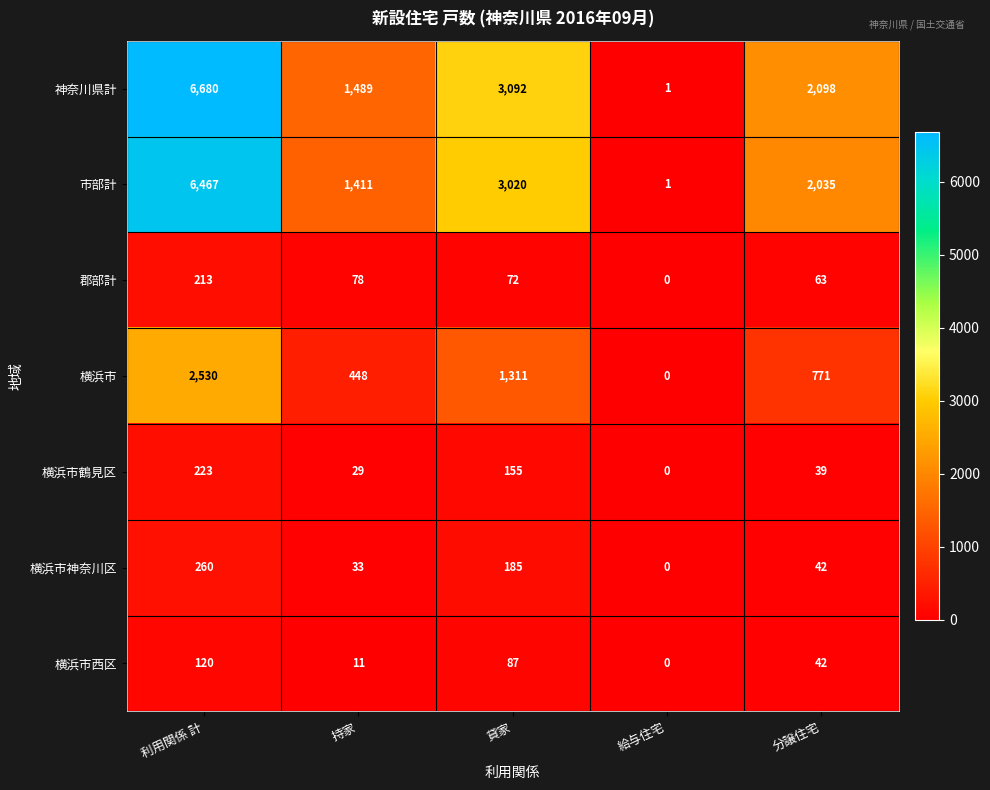

The 横浜市神奈川区 series shows -156 at 給与住宅. True or false?

False